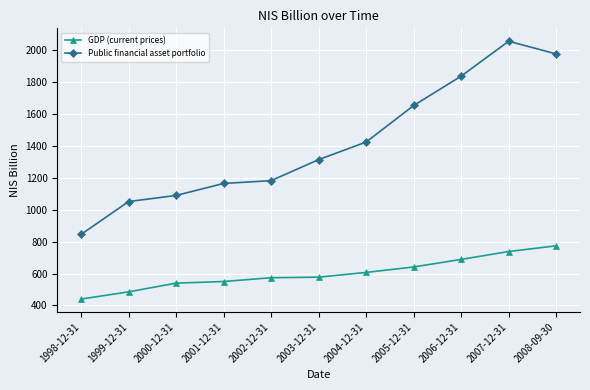

List the series in order of their overall mean, lowest first.

GDP (current prices), Public financial asset portfolio